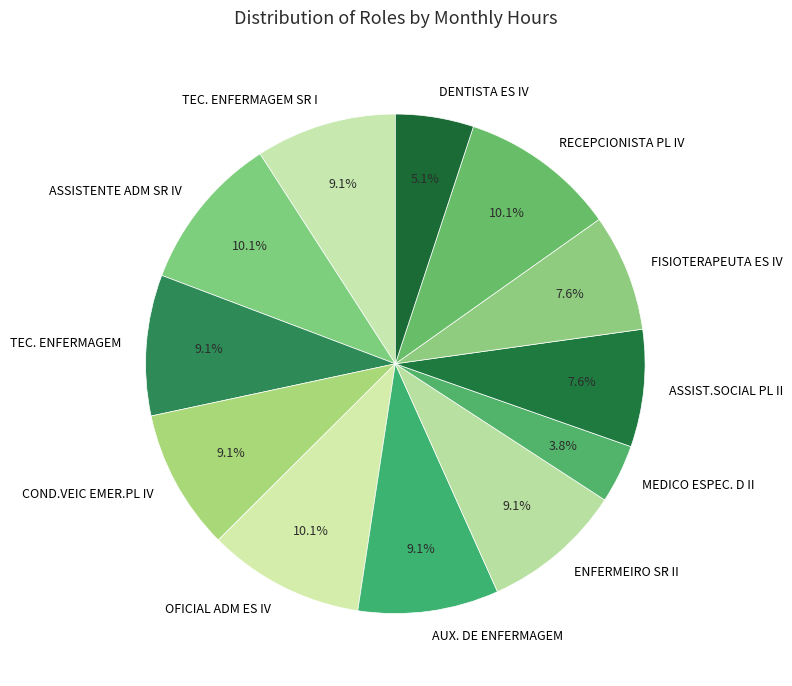

Approximately how many times larger is the value at FISIOTERAPEUTA ES IV compared to TEC. ENFERMAGEM SR I?

0.8